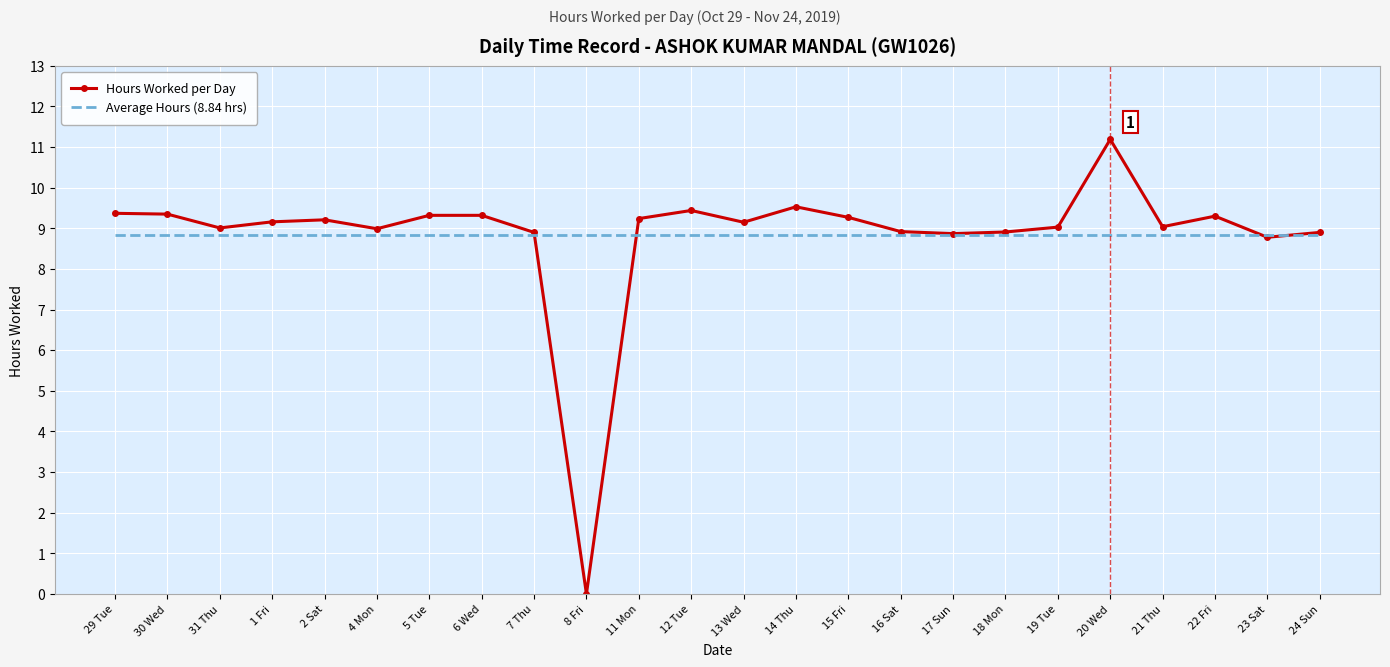

Rank the series by their maximum value, from lowest to highest.

Average Hours (8.84 hrs), Hours Worked per Day